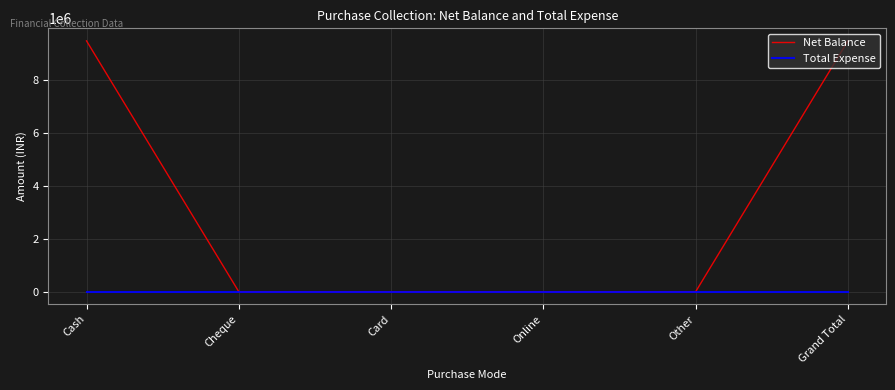

Is the value of Net Balance at Grand Total greater than the value of Total Expense at Grand Total?

Yes